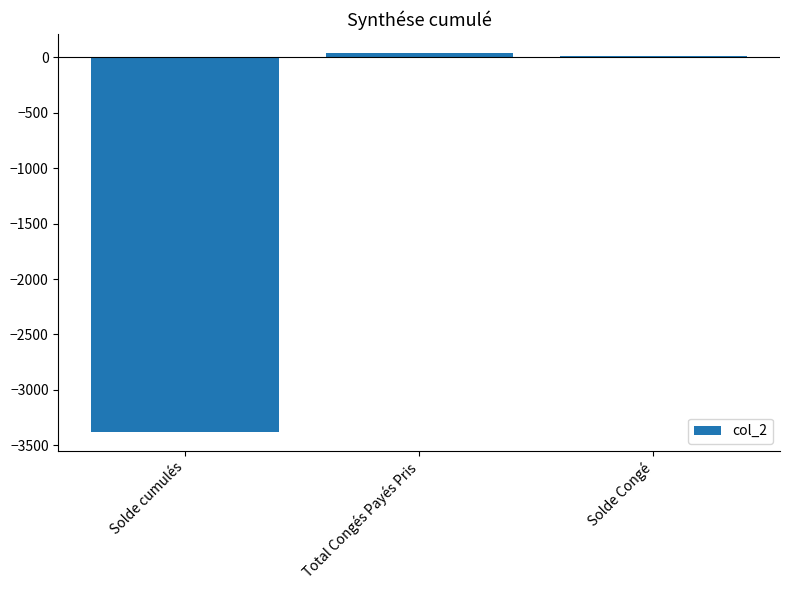

Reading left to right, extract all data points from this chart.

-3377.3	38.5	7.3